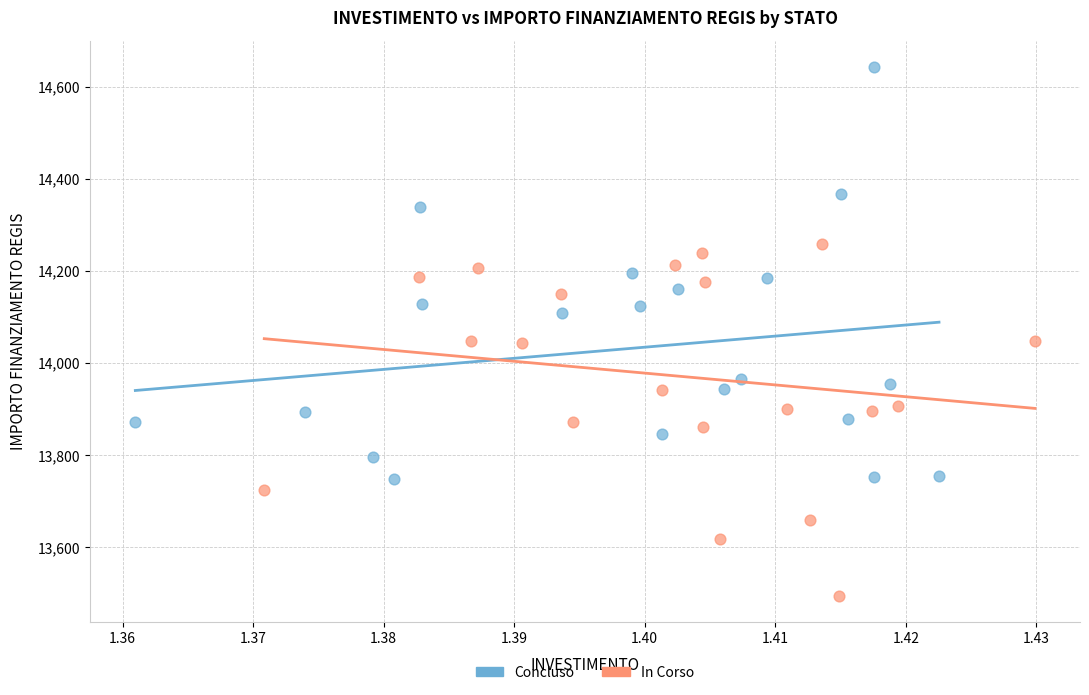

Which series has the largest Y range (max minus min)?

Concluso